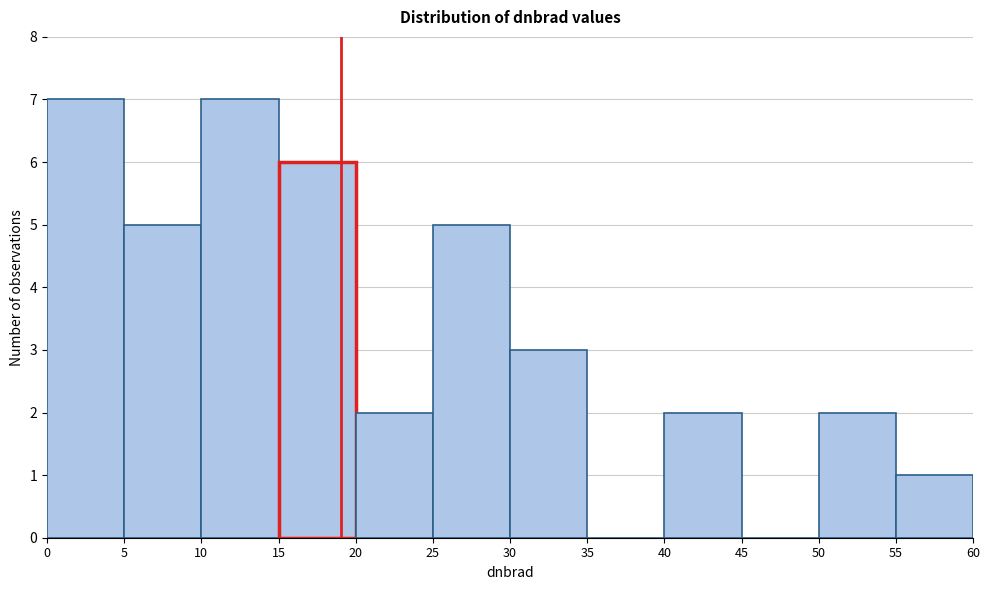

Reading left to right, transcribe this chart: for each bar, give the range it covers on the x-axis and its height. The values are not printed on the chart, so give them approximately, as read against the axis.

0 to 5: 7
5 to 10: 5
10 to 15: 7
15 to 20: 6
20 to 25: 2
25 to 30: 5
30 to 35: 3
35 to 40: 0
40 to 45: 2
45 to 50: 0
50 to 55: 2
55 to 60: 1